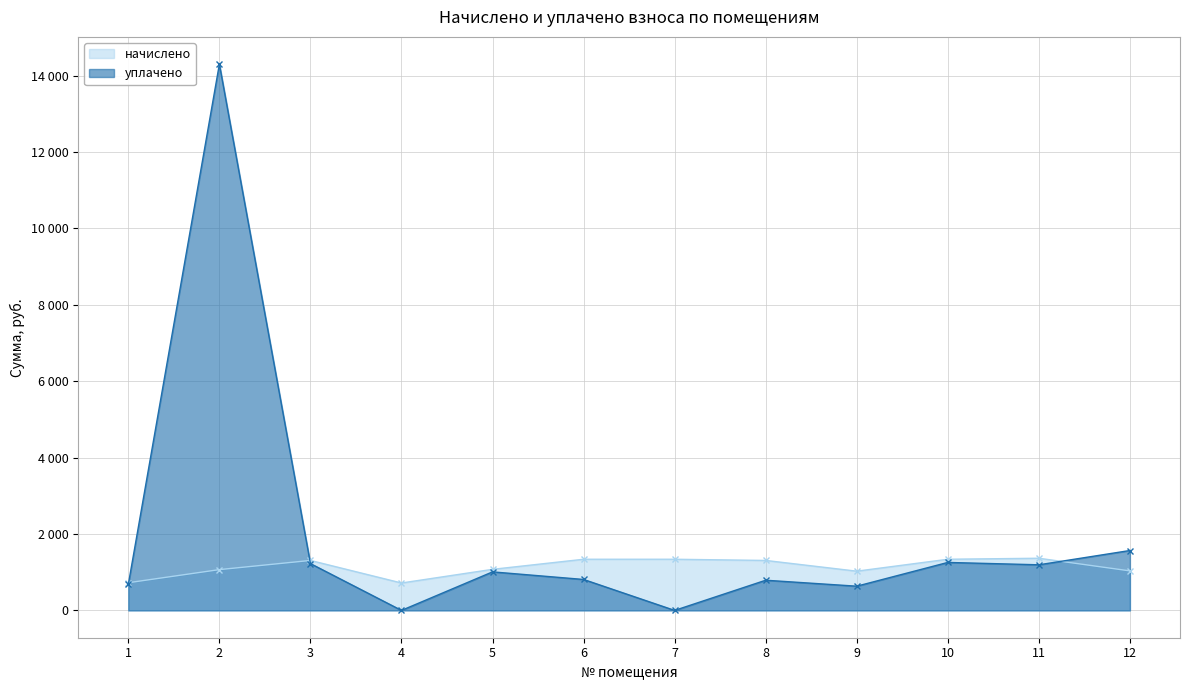

How many interior local valleys does the начислено series have?

2